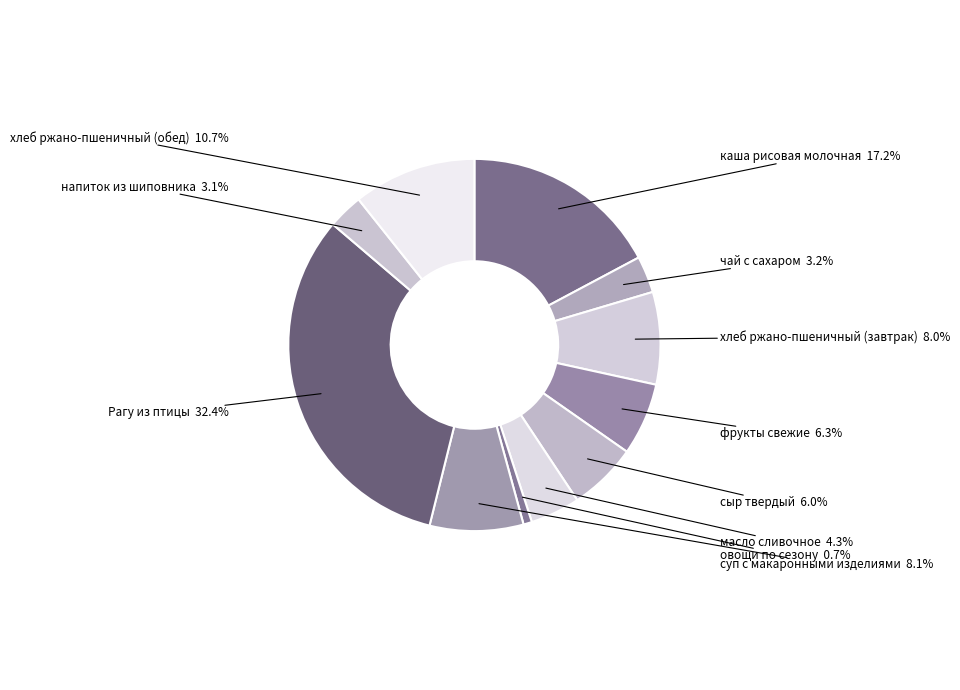

Does хлеб ржано-пшеничный (обед) account for over 50% of the chart?

No